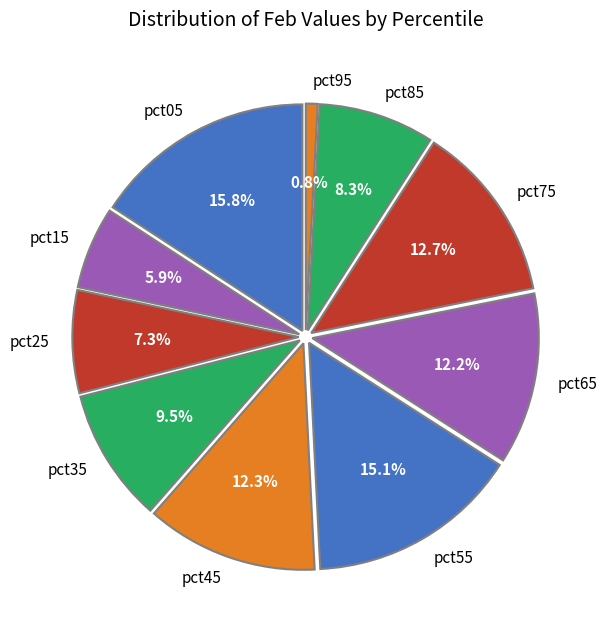

True or false: pct15 accounts for 19% of the total.

False